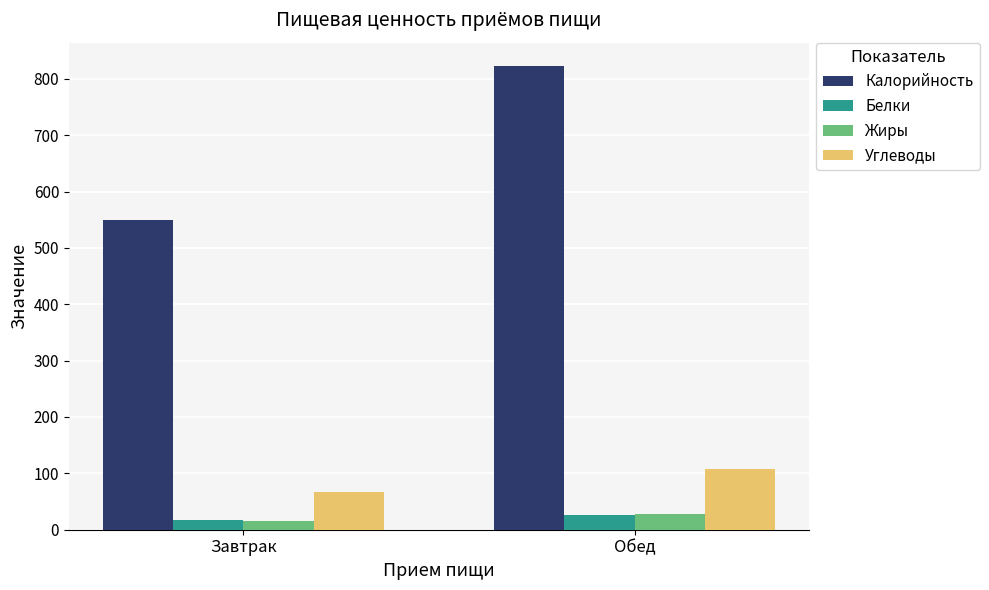

Which series has the largest range (max minus min)?

Калорийность